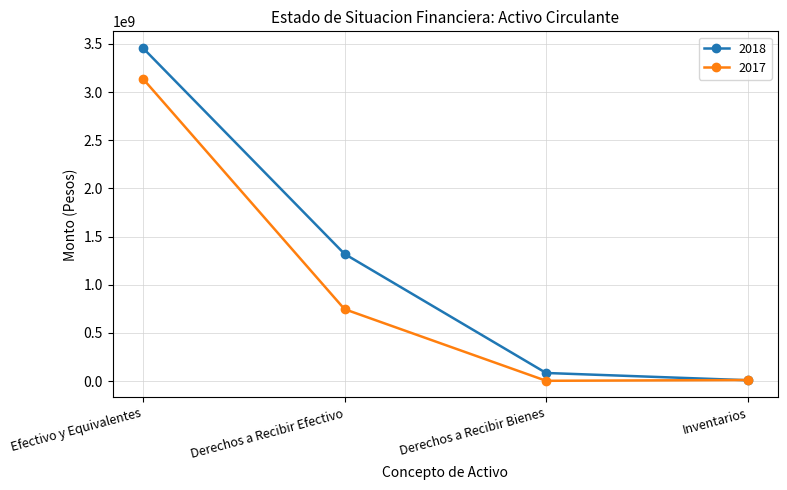

True or false: 2017 has more than 2 points higher than both neighbors.

False